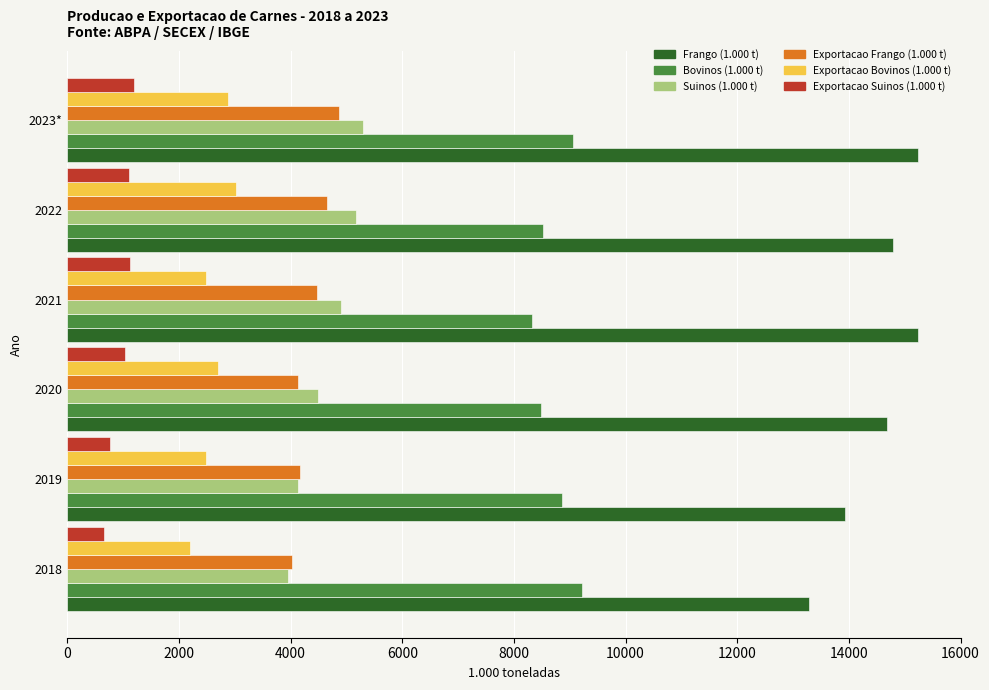

What is the total value across all series at 2018?

33316.8